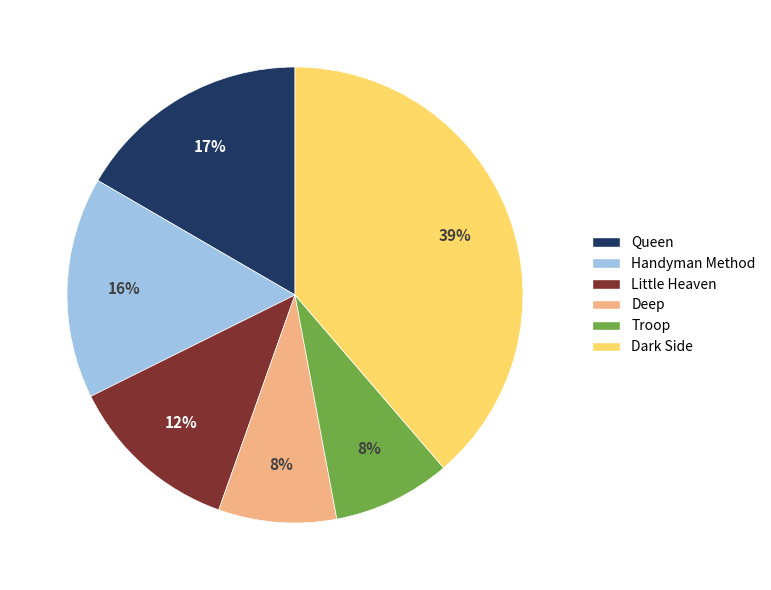

How many segments does this pie chart have?

6